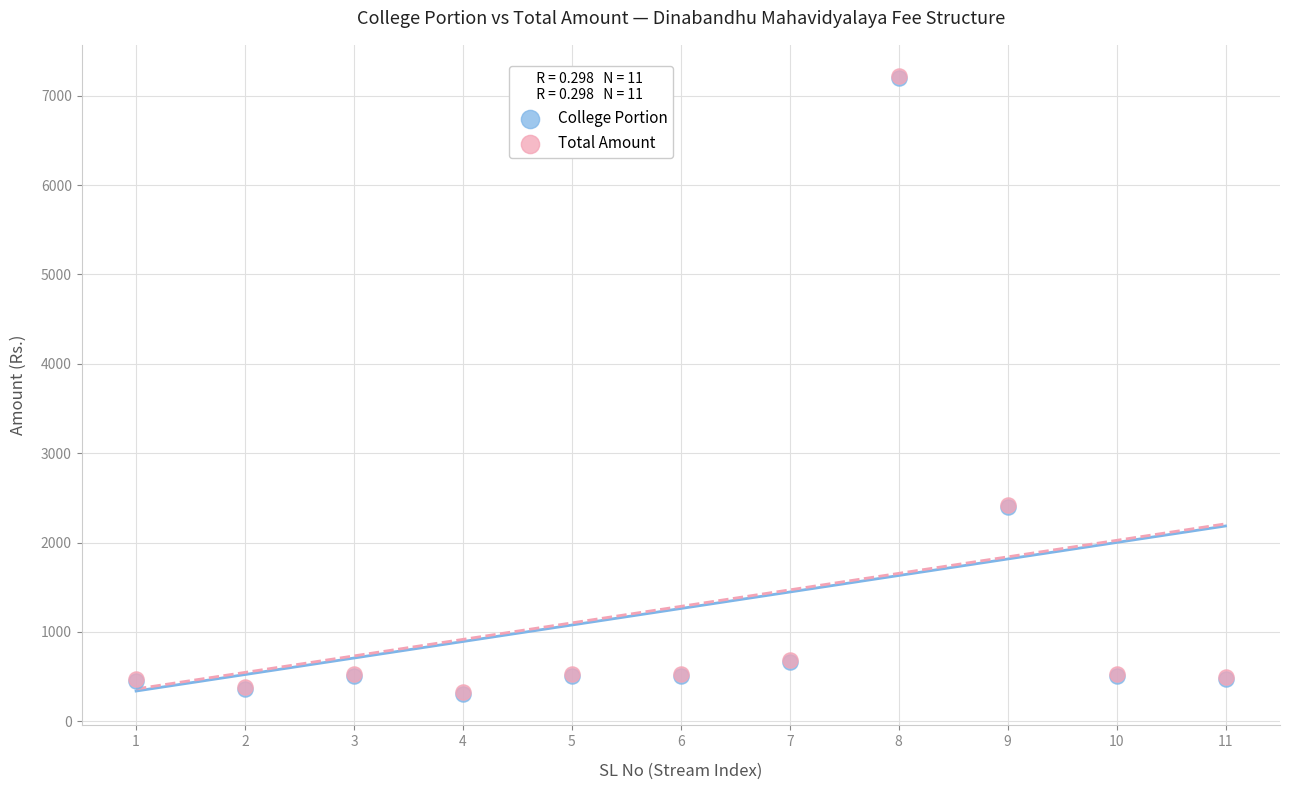

What are all the series names shown in the legend?

College Portion, Total Amount